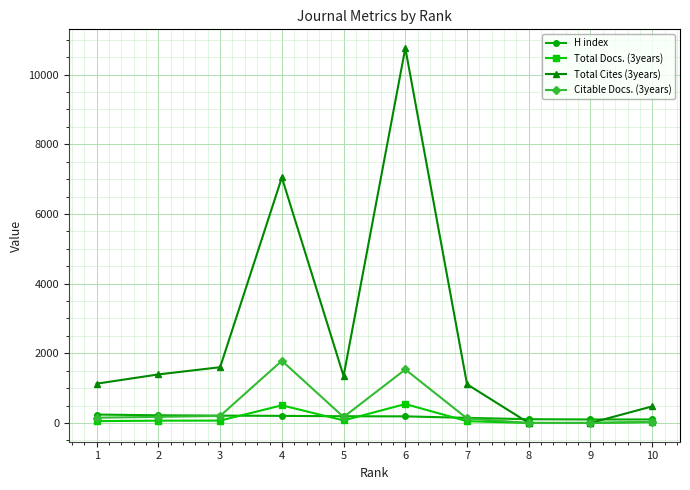

Which series has the largest total across all categories?

Total Cites (3years)